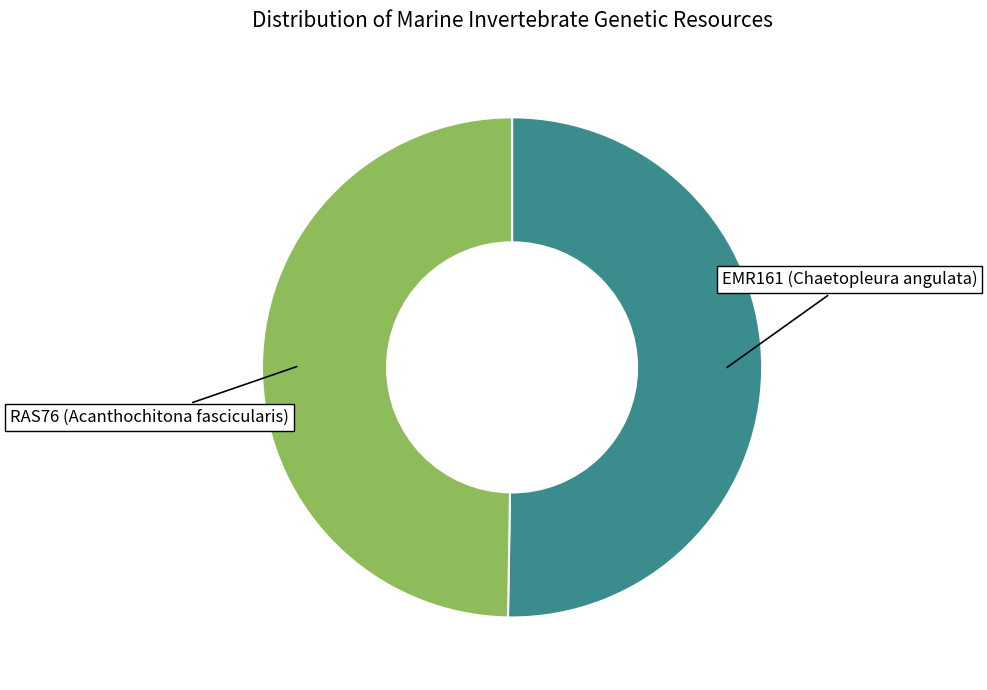

How many slices are in this pie chart?

2